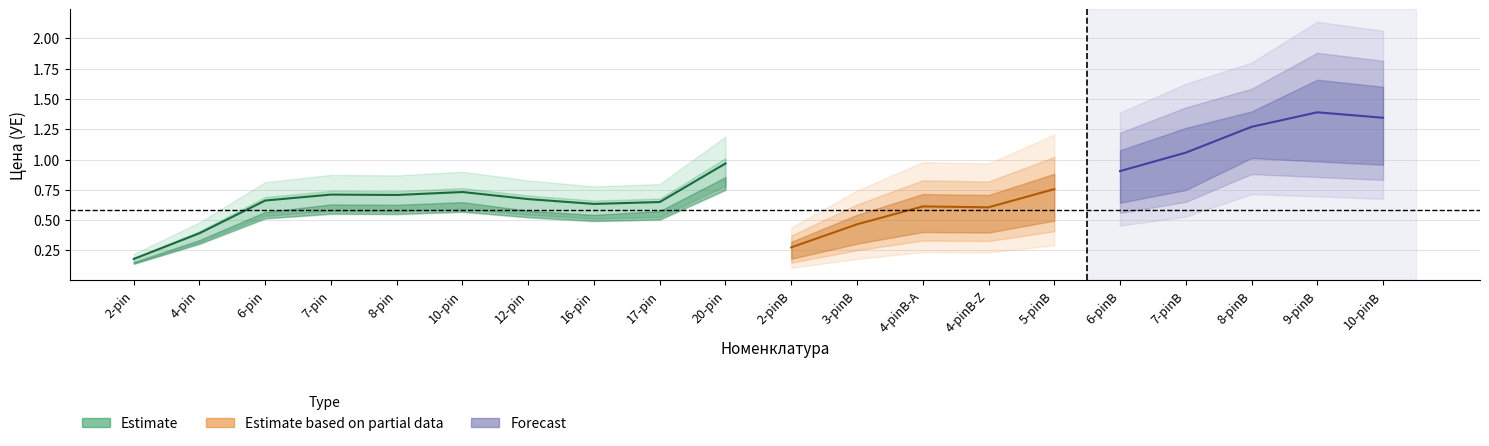

True or false: Мелкий опт and Розница intersect in this chart.

False